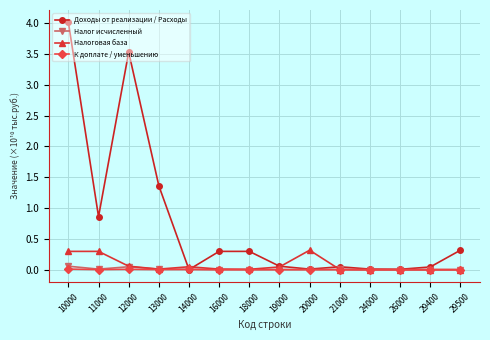

The Налог исчисленный series shows 0.0 at 29500. True or false?

True